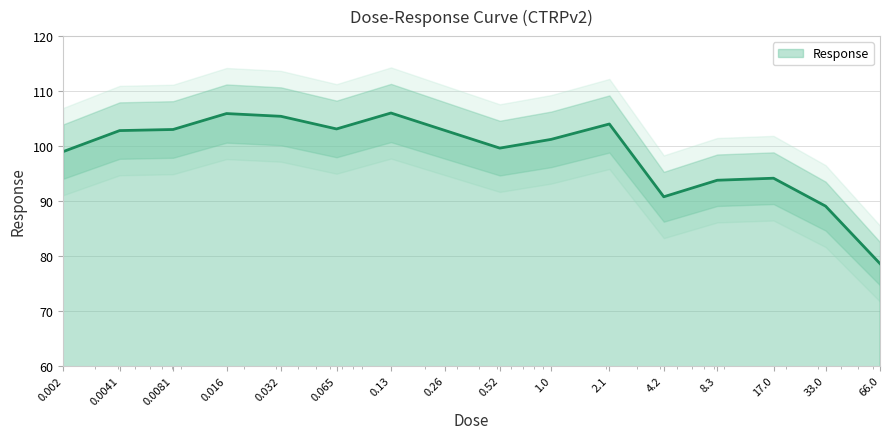

What is the difference between the maximum and minimum values?

27.4